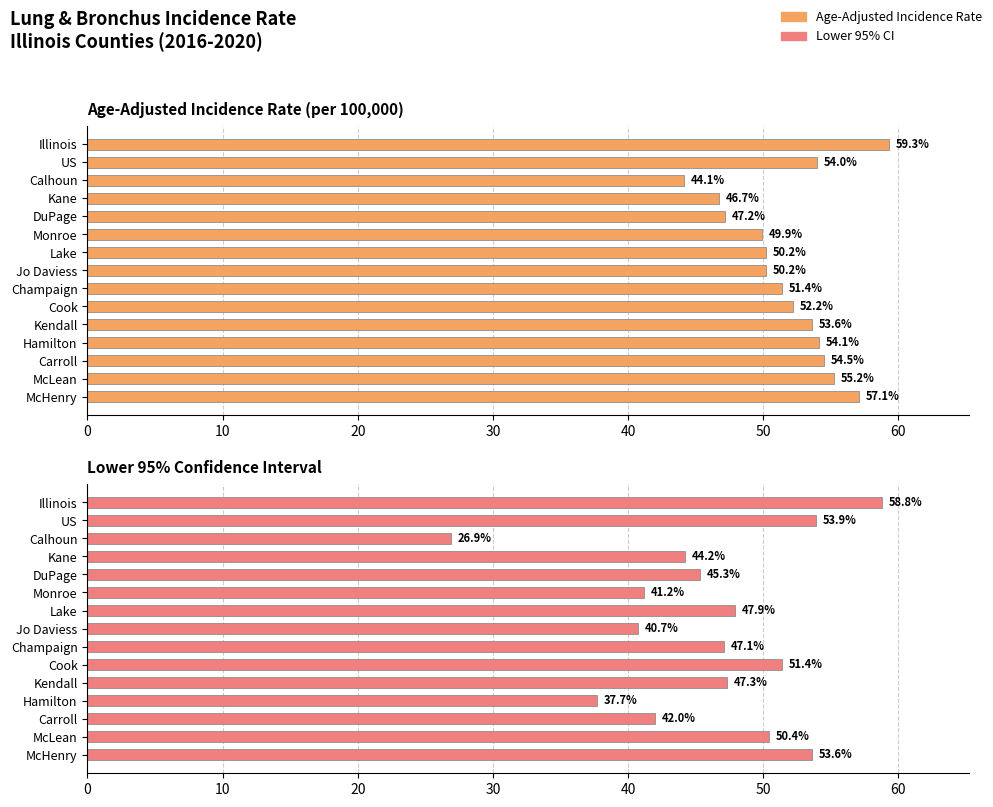

Reading left to right, list all the values displayed in this chart.

Age-Adjusted Incidence Rate: 59.3	54.0	44.1	46.7	47.2	49.9	50.2	50.2	51.4	52.2	53.6	54.1	54.5	55.2	57.1
Lower 95% CI: 58.8	53.9	26.9	44.2	45.3	41.2	47.9	40.7	47.1	51.4	47.3	37.7	42.0	50.4	53.6